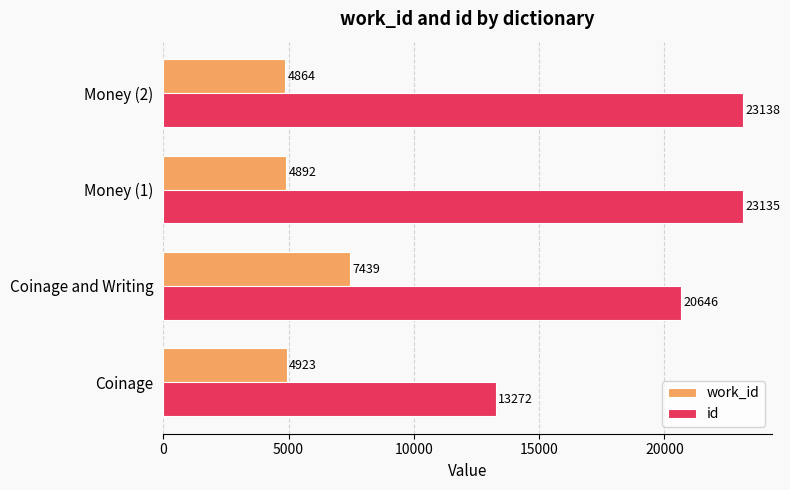

The work_id series shows 7439 at Coinage and Writing. True or false?

True